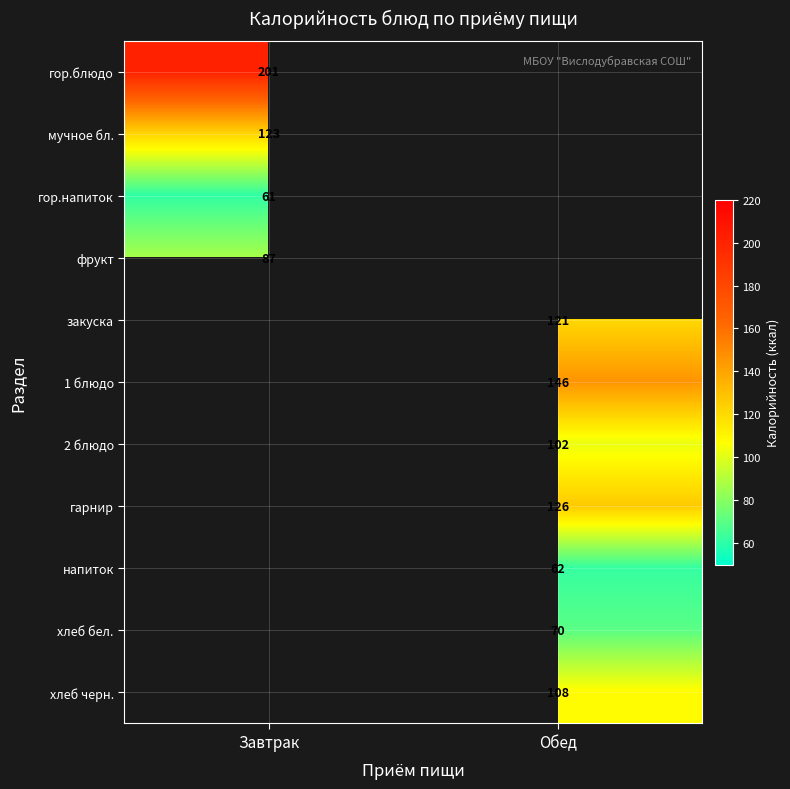

Is it true that мучное бл. equals 62 at Завтрак?

False